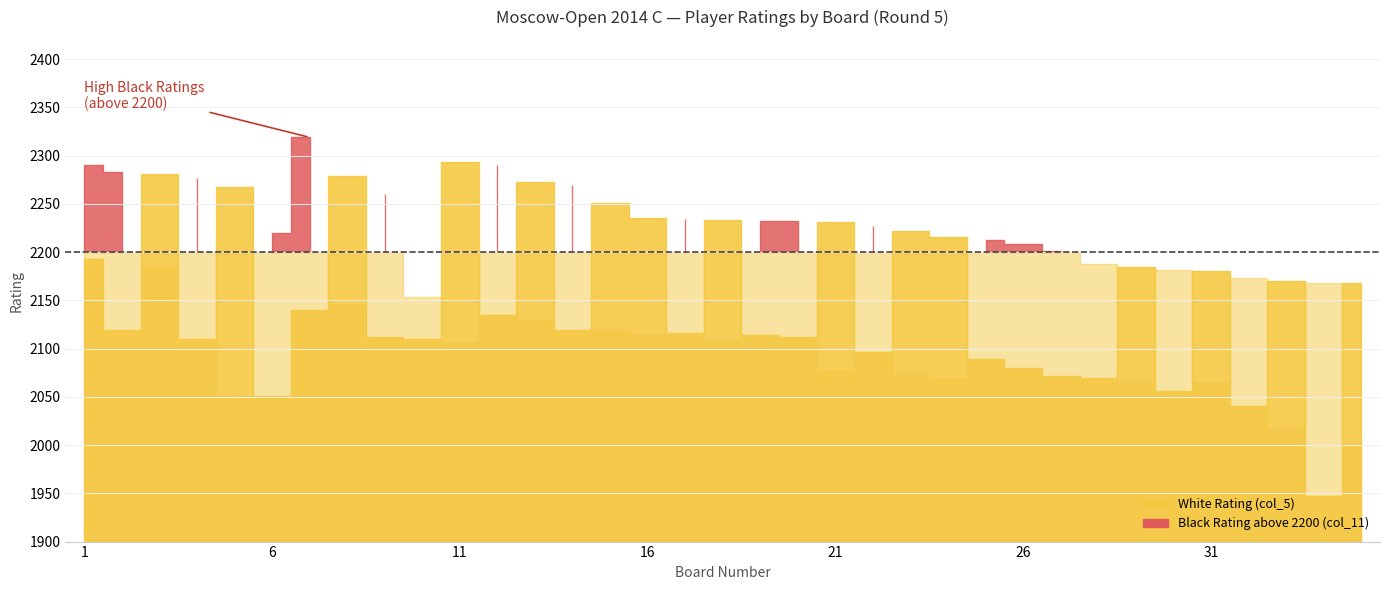

Where does the White Rating (col_5) series first go above 2135?

1